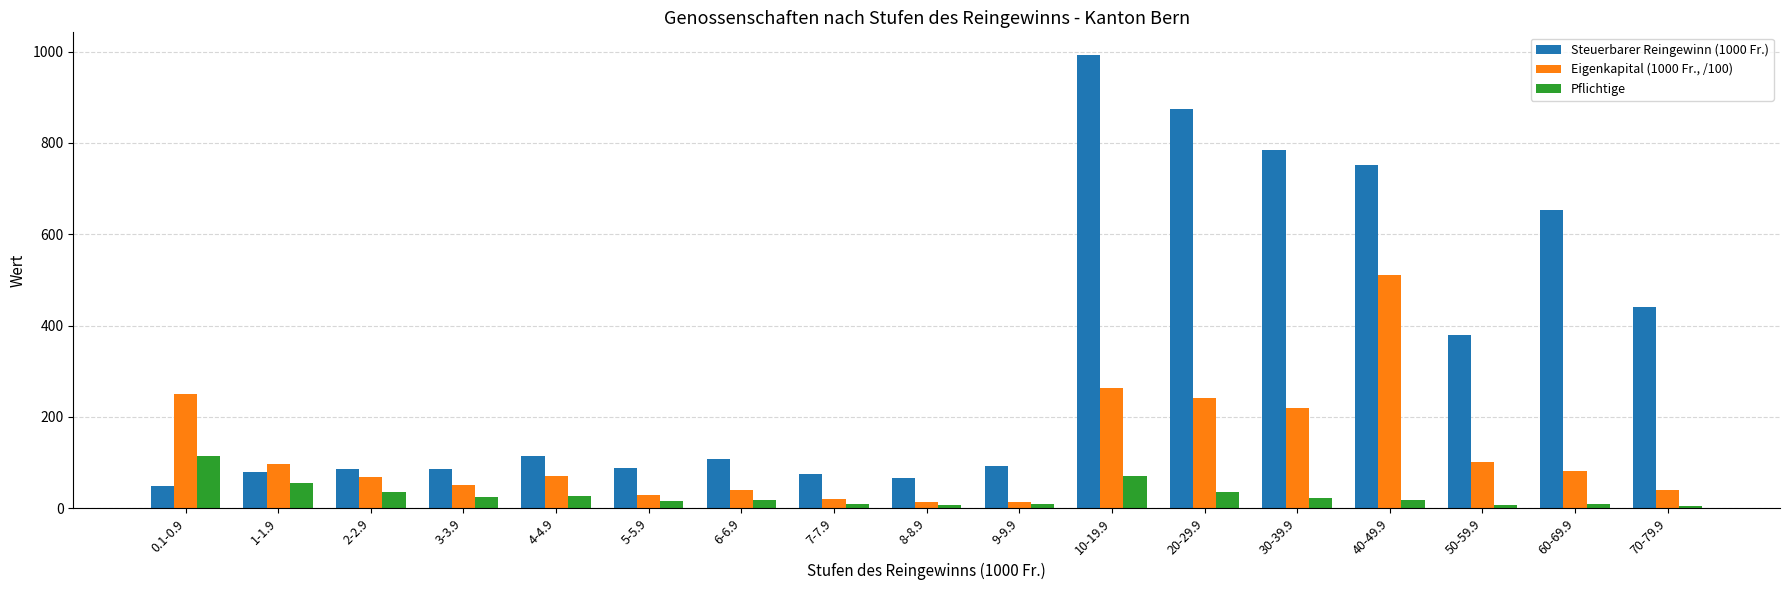

What is the difference between the maximum and minimum values in the Pflichtige series?

108.0